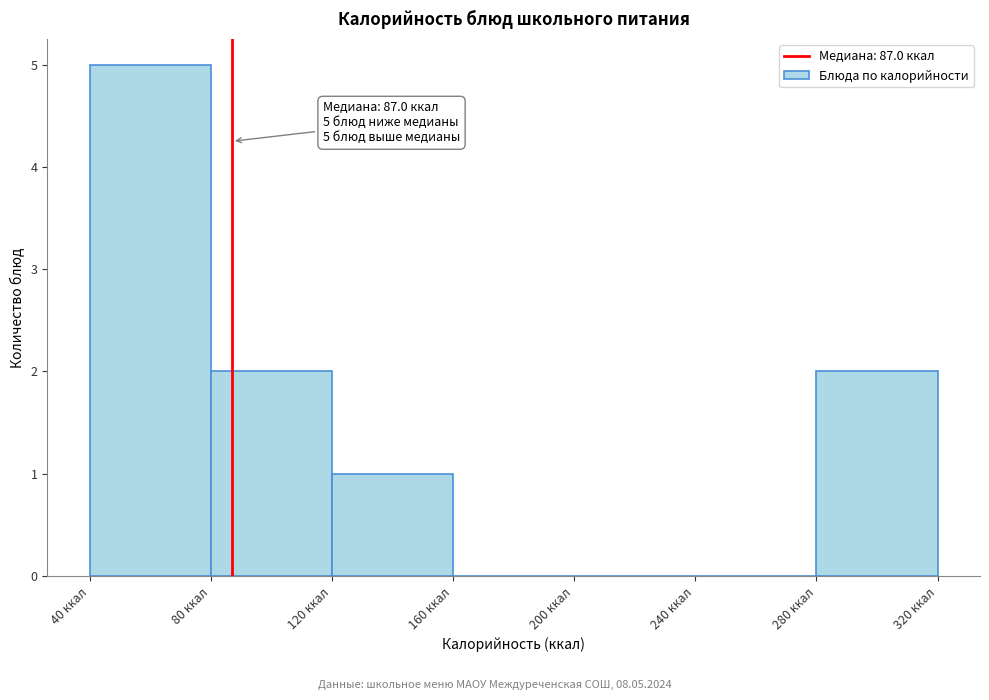

Over which range of the x-axis is the bar tallest?

40 to 80